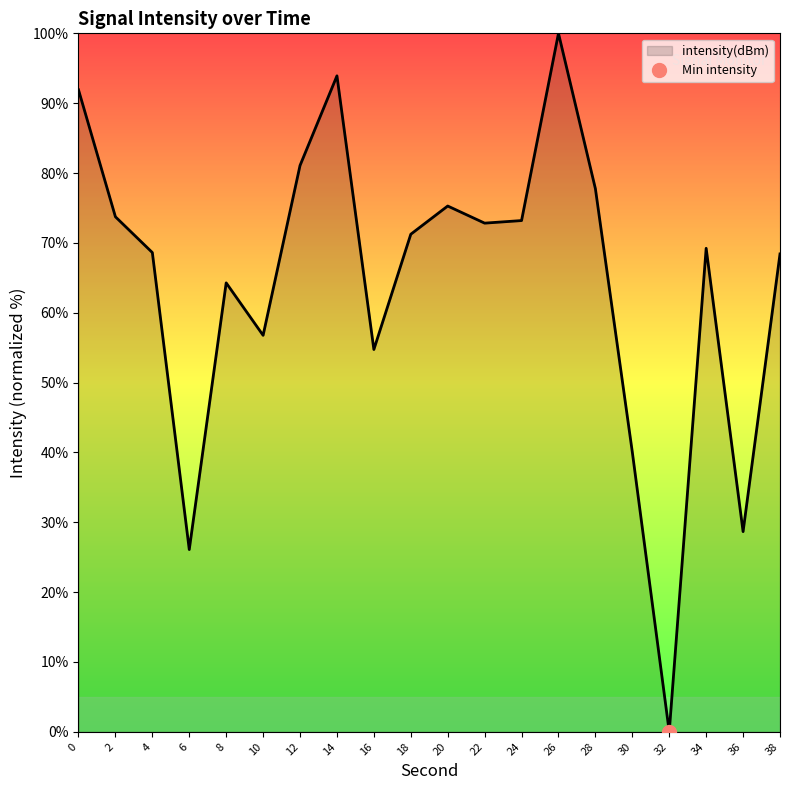

What is the difference between the maximum and second lowest values?

73.9